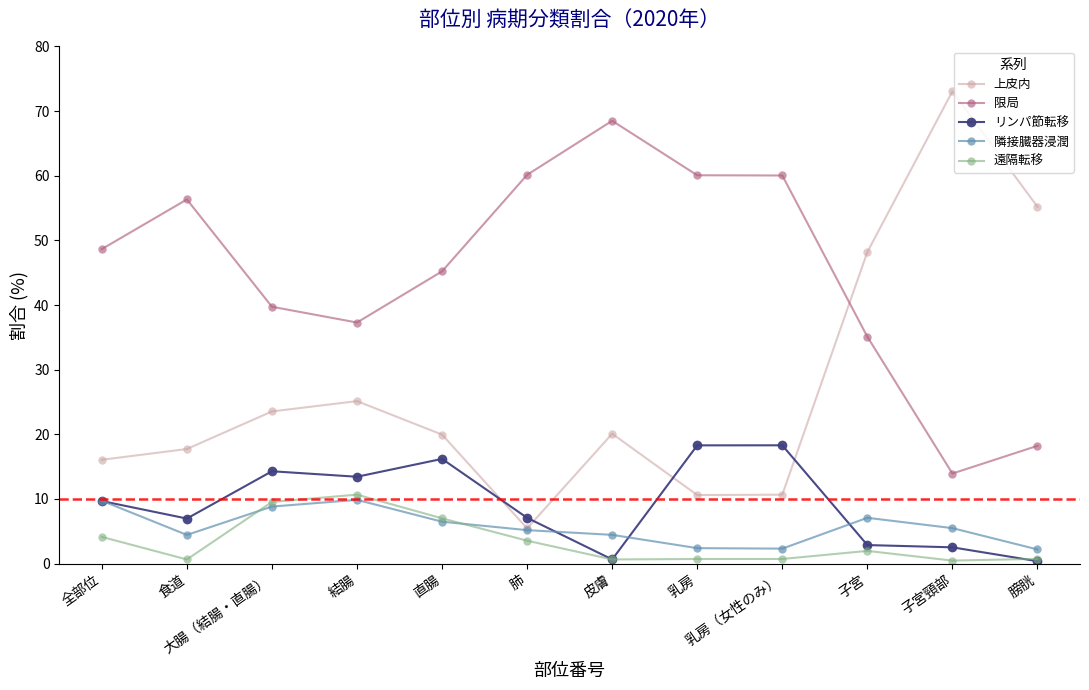

What is the difference between the highest and lowest values at 大腸（結腸・直腸）?

30.9